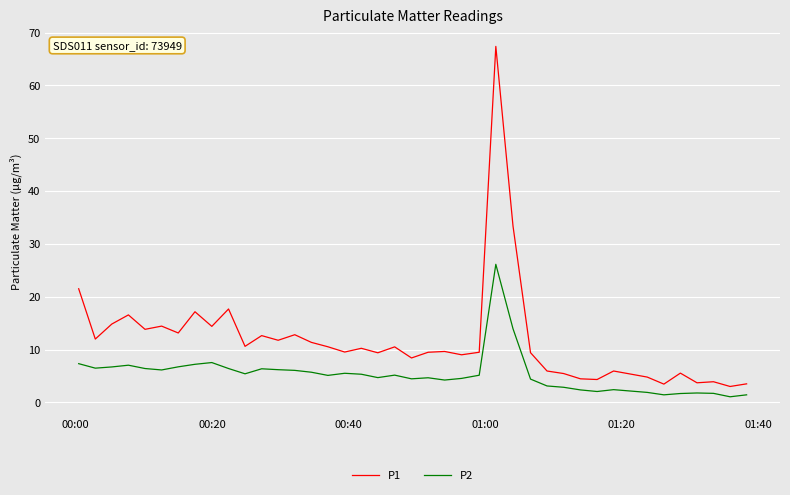

List the series in order of their overall mean, lowest first.

P2, P1